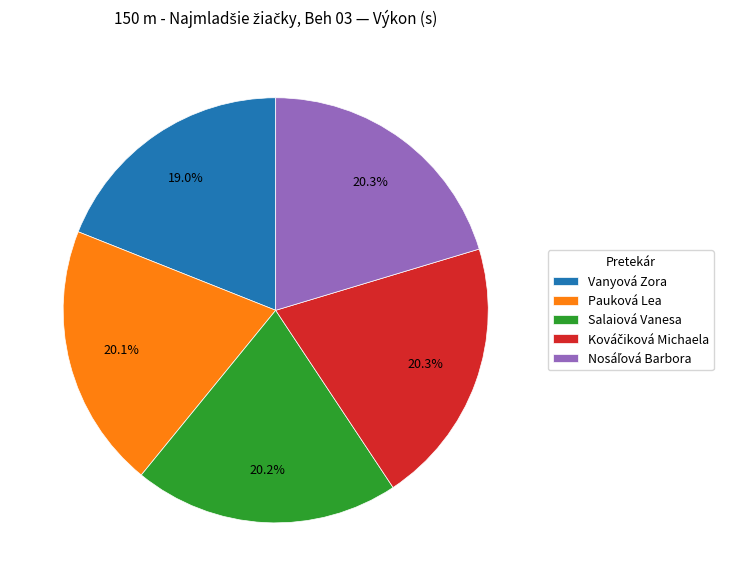

Is it true that Salaiová Vanesa is 6% of the pie?

False